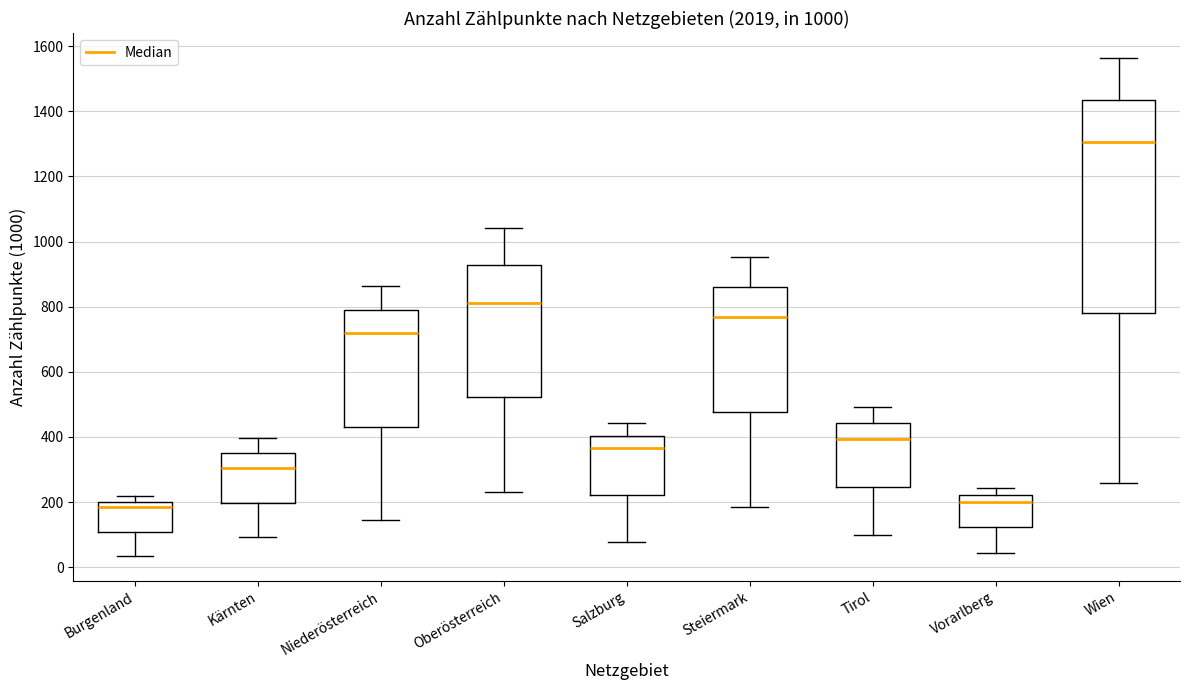

Reading left to right, read every box against the y-axis: the position of its median line, the range the box covers, and the ends of its whiskers. The values are not printed on the chart, so give them approximately, as read against the axis.

Burgenland: median 180, box 100 to 200, whiskers 40 to 220
Kärnten: median 300, box 200 to 340, whiskers 100 to 400
Niederösterreich: median 720, box 440 to 800, whiskers 140 to 860
Oberösterreich: median 820, box 520 to 920, whiskers 240 to 1040
Salzburg: median 360, box 220 to 400, whiskers 80 to 440
Steiermark: median 760, box 480 to 860, whiskers 180 to 960
Tirol: median 400, box 240 to 440, whiskers 100 to 500
Vorarlberg: median 200, box 120 to 220, whiskers 40 to 240
Wien: median 1300, box 780 to 1440, whiskers 260 to 1560